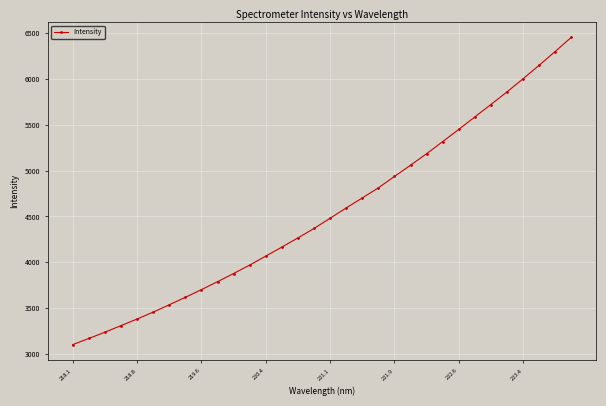

What is the difference between the maximum and minimum values?

3350.8